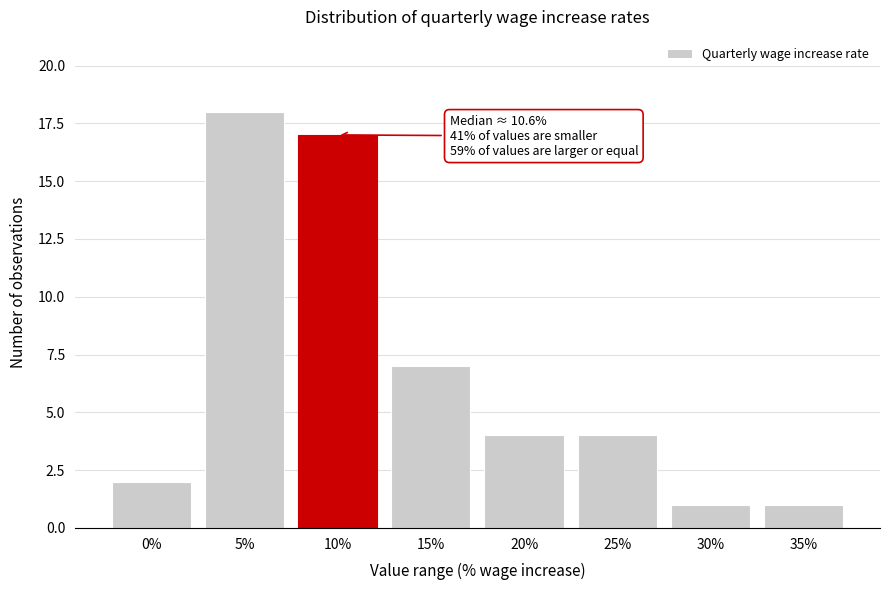

Reading left to right, transcribe all the data shown in this chart.

0%=2	5%=18	10%=17	15%=7	20%=4	25%=4	30%=1	35%=1